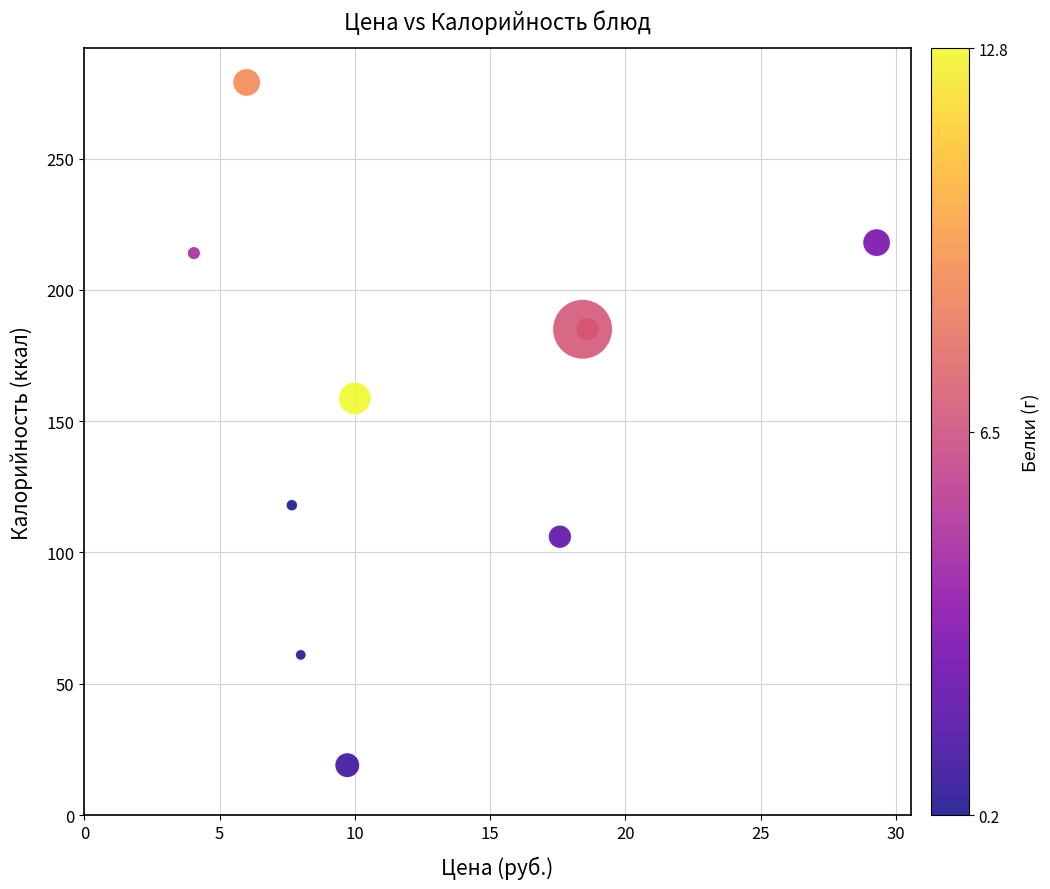

What Y value in the scatter plot is closest to 149?

158.7